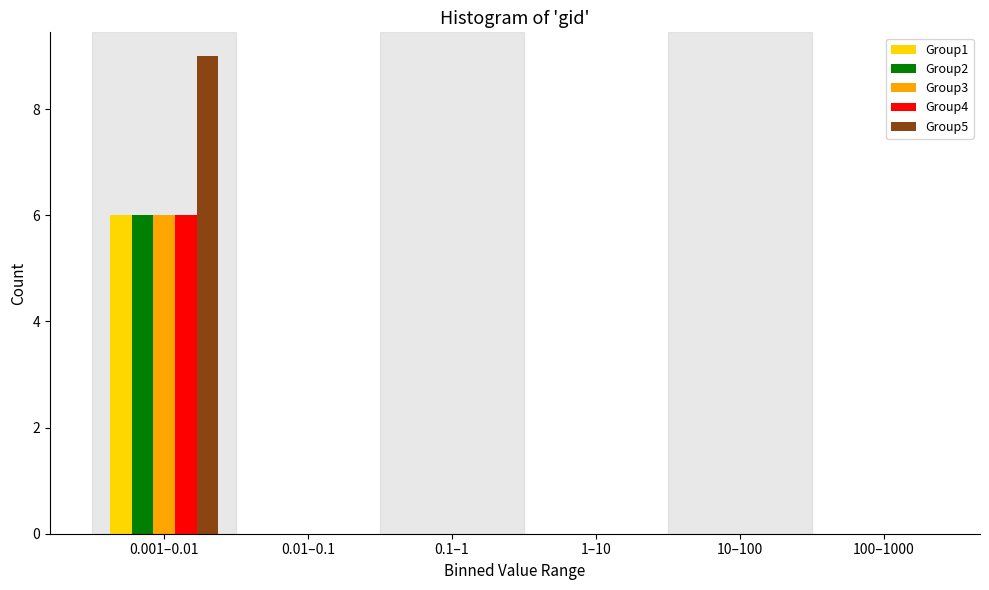

Reading left to right, list all the values displayed in this chart.

Group1: 0.001–0.01=6	0.01–0.1=0	0.1–1=0	1–10=0	10–100=0	100–1000=0
Group2: 0.001–0.01=6	0.01–0.1=0	0.1–1=0	1–10=0	10–100=0	100–1000=0
Group3: 0.001–0.01=6	0.01–0.1=0	0.1–1=0	1–10=0	10–100=0	100–1000=0
Group4: 0.001–0.01=6	0.01–0.1=0	0.1–1=0	1–10=0	10–100=0	100–1000=0
Group5: 0.001–0.01=9	0.01–0.1=0	0.1–1=0	1–10=0	10–100=0	100–1000=0